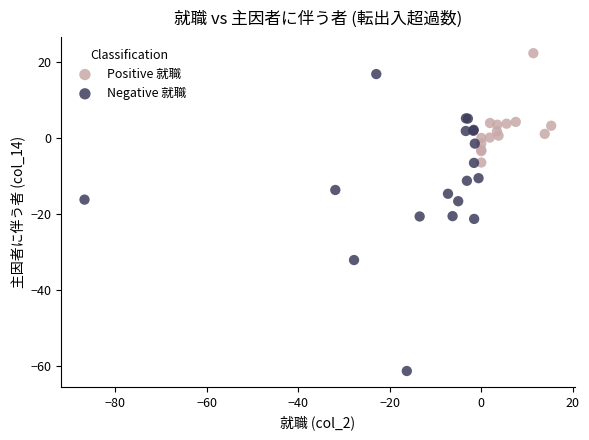

Which series has the widest spread of Y values?

Negative 就職